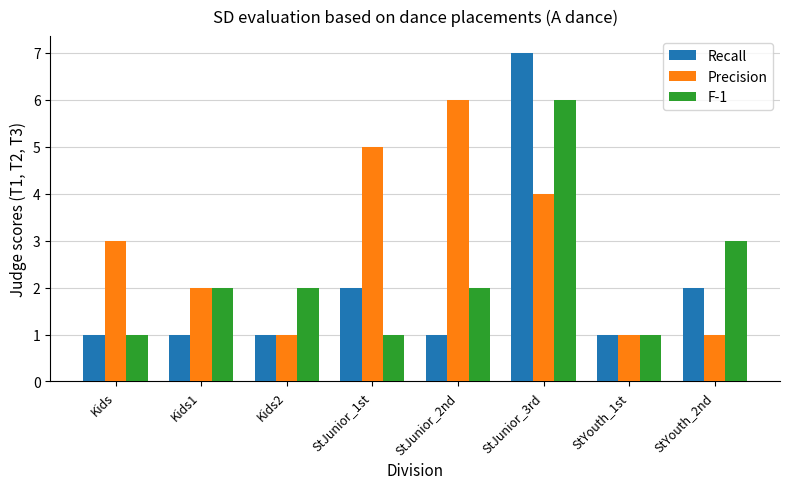

At which category is the sum across all series the highest?

StJunior_3rd